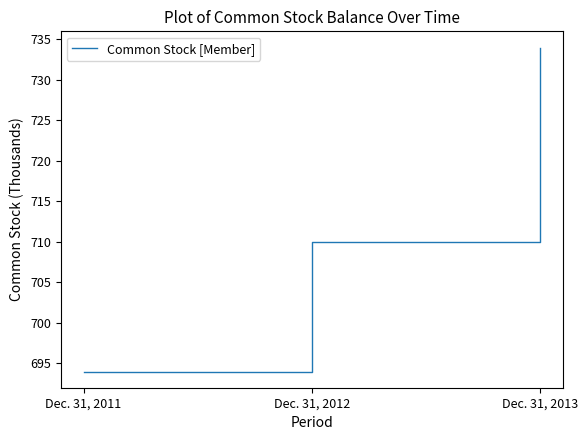

How many values are between 694 and 734?

3